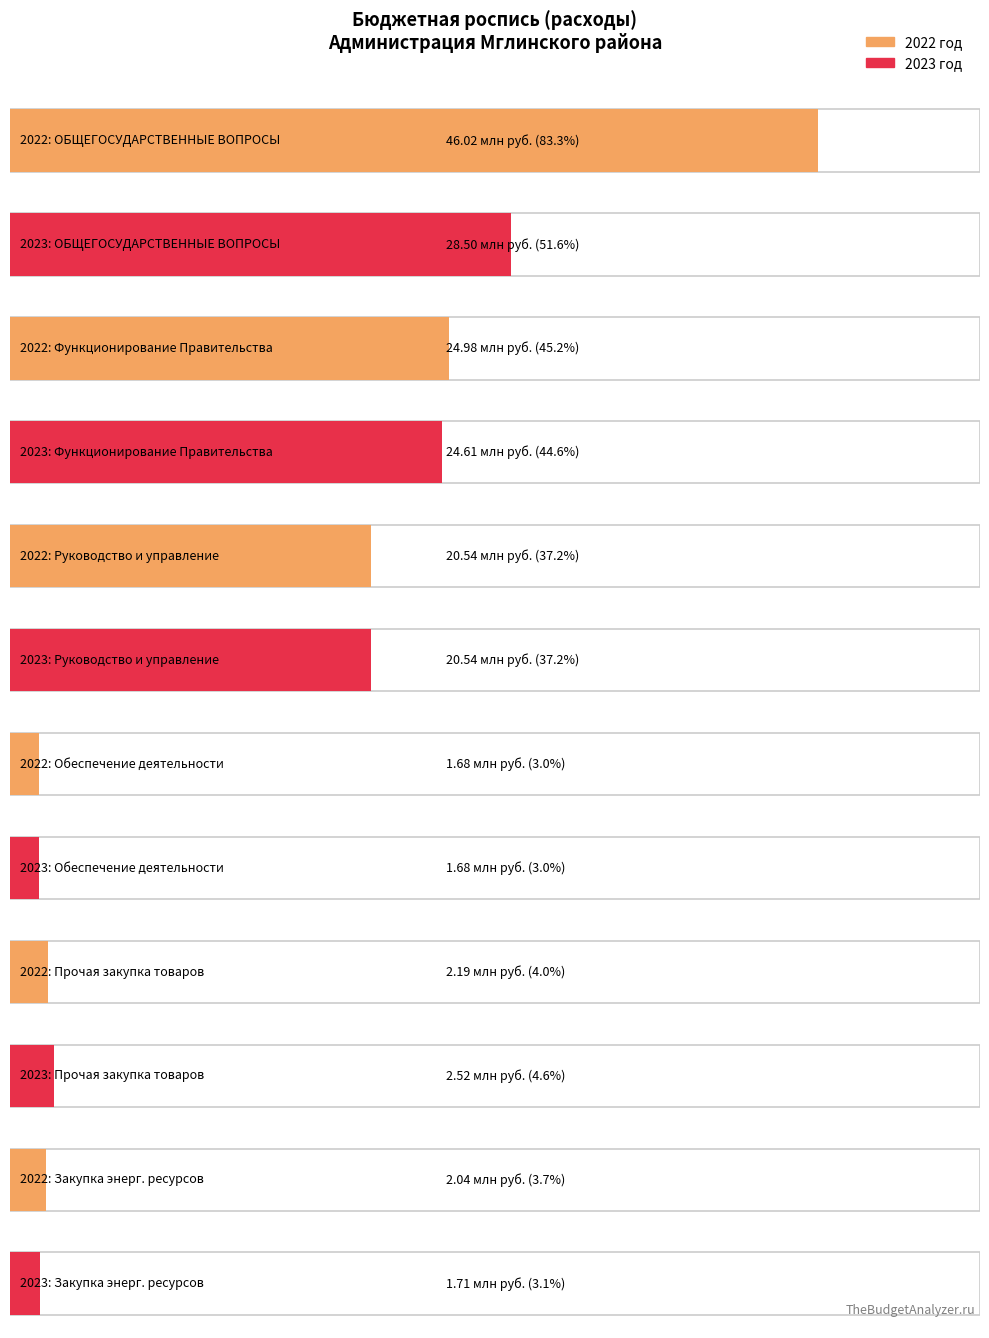

Does the chart contain any negative values?

No